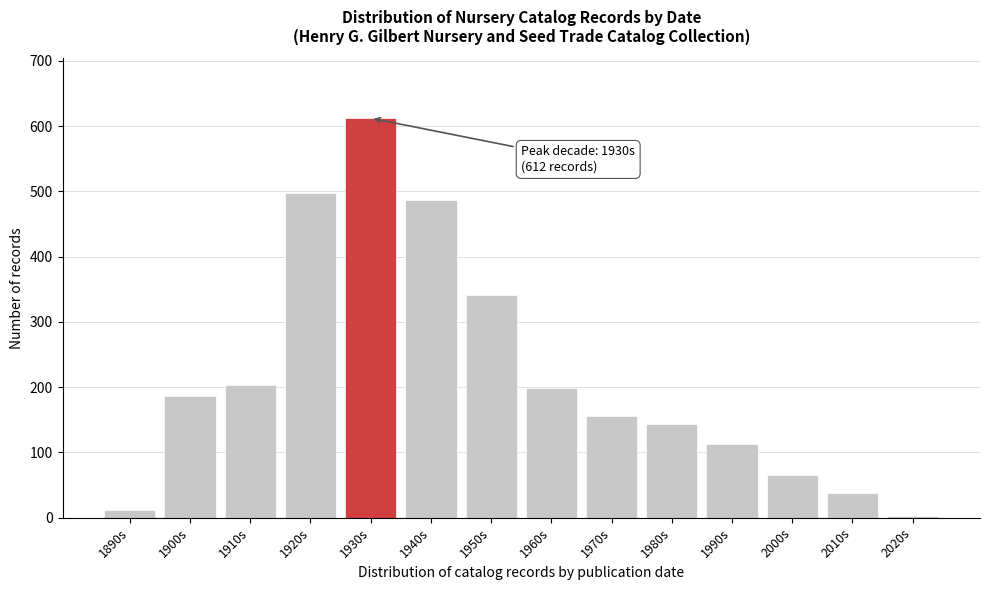

Reading left to right, what are all the values shown in this chart?

1890s=12	1900s=187	1910s=203	1920s=498	1930s=612	1940s=487	1950s=341	1960s=198	1970s=156	1980s=143	1990s=112	2000s=65	2010s=38	2020s=2